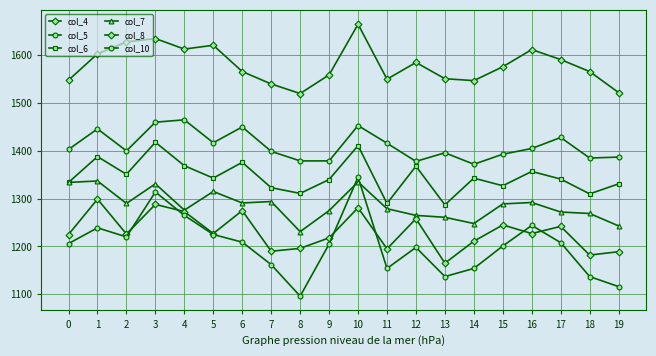

Count the number of categories in the chart.

20